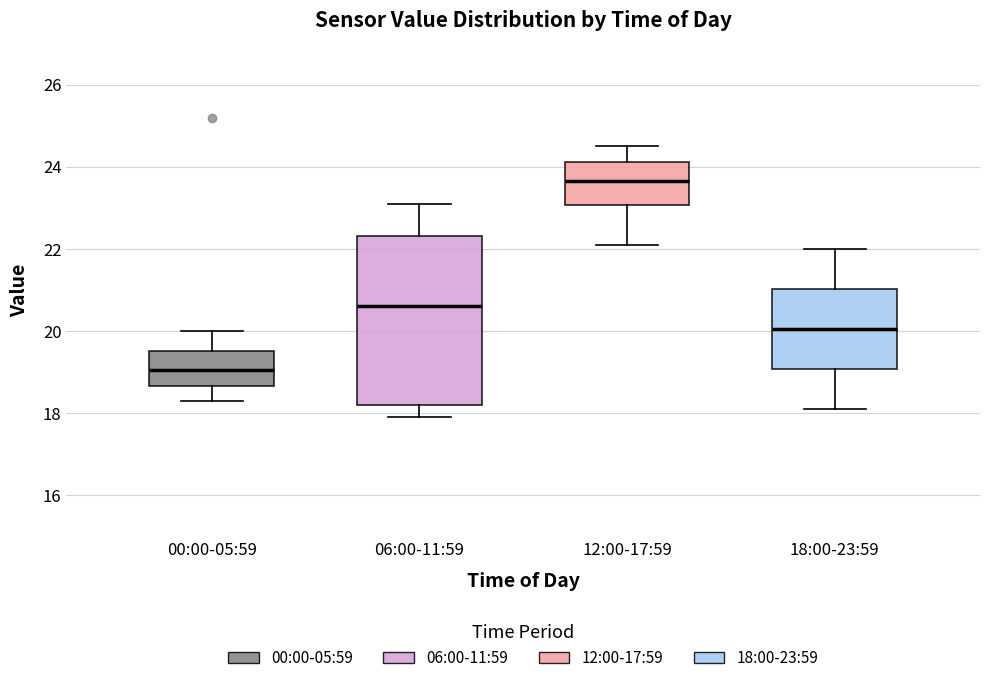

Which box has the highest median line?

12:00-17:59